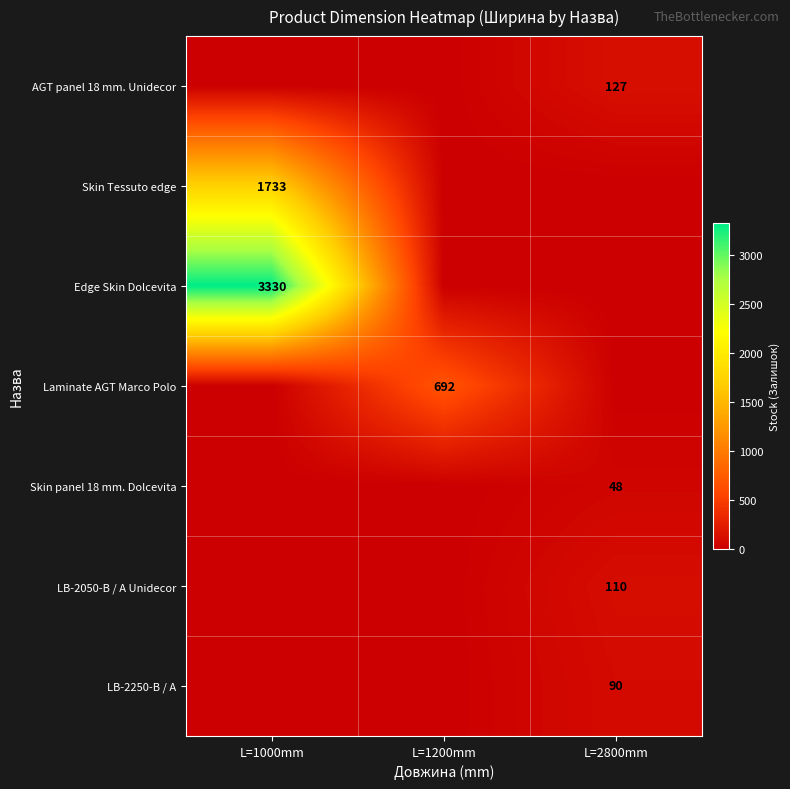

The Edge Skin Dolcevita series shows 5445 at L=1000mm. True or false?

False